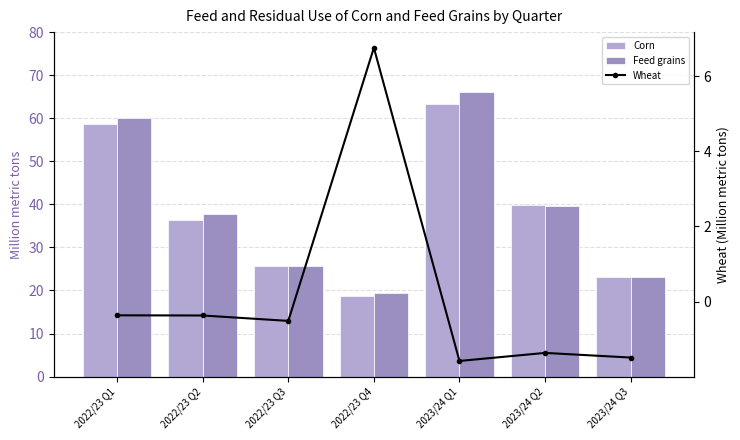

How many data points in Feed grains are less than 37?

3